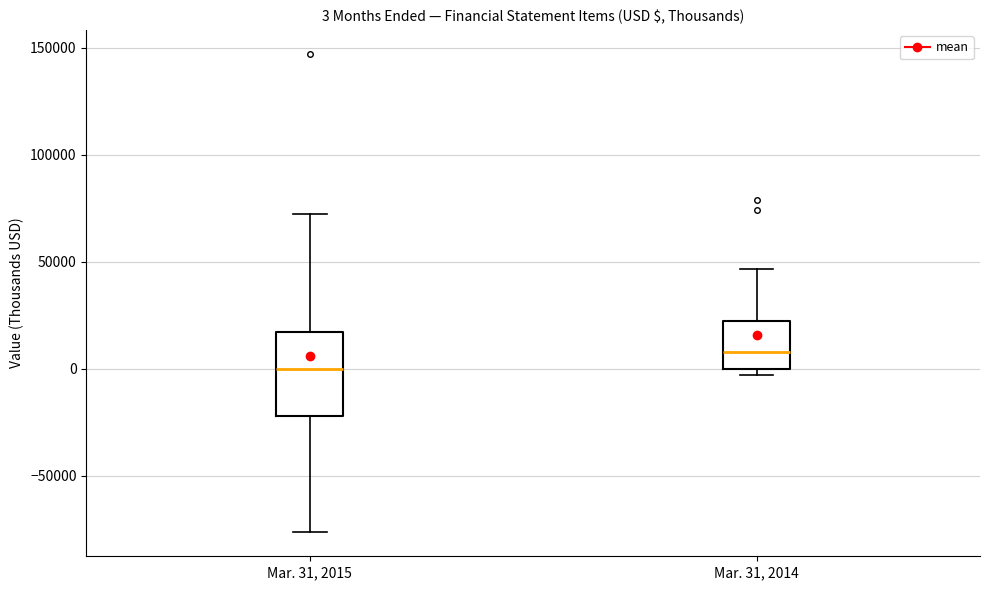

Which box is the tallest, from its lower edge to its upper edge?

Mar. 31, 2015